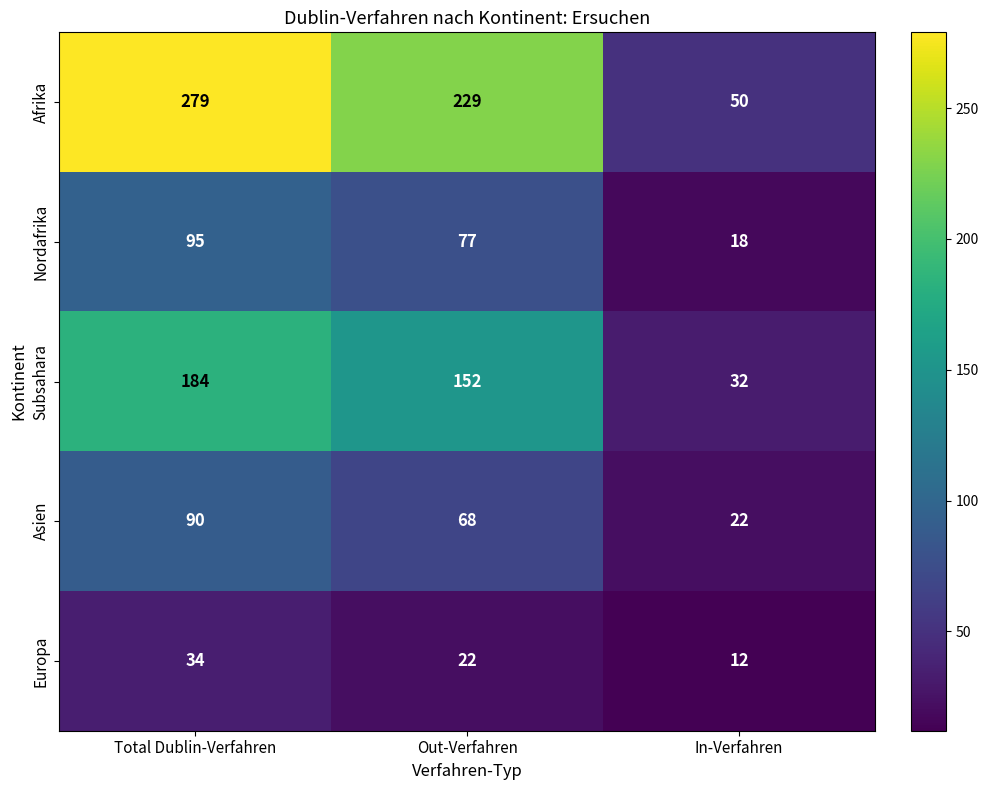

What is the approximate value of Asien at In-Verfahren, to the nearest 5?

20